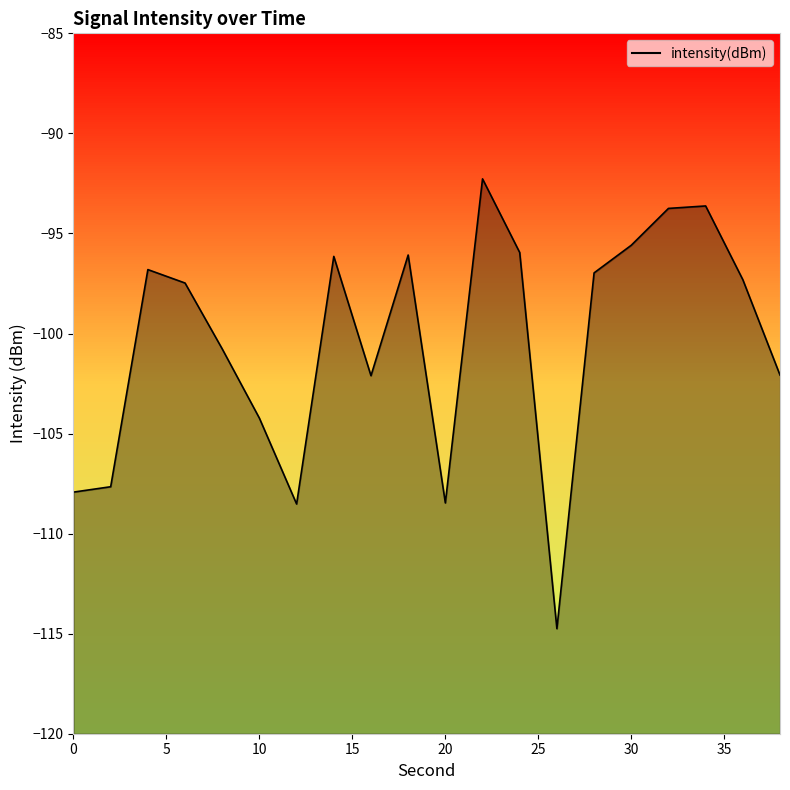

The chart shows a value of -96.0 at 24. True or false?

True